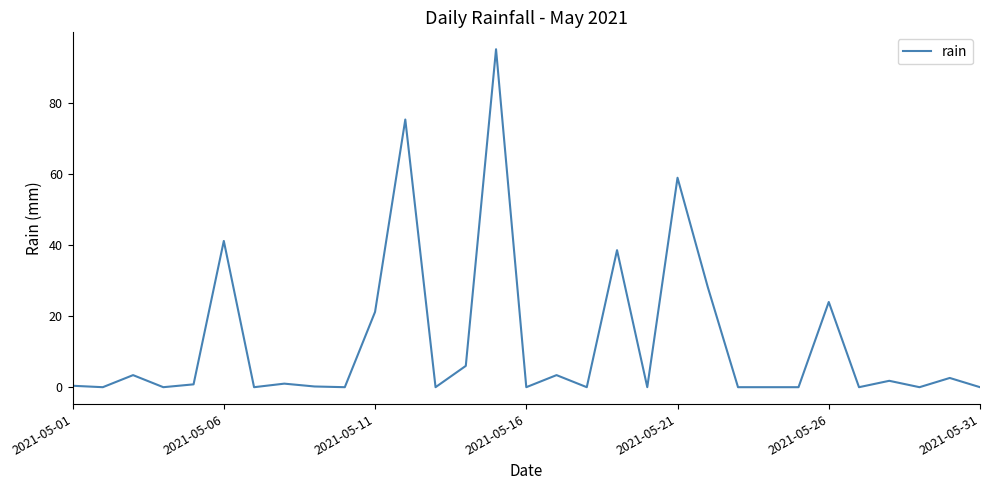

What is the maximum value shown in the chart?

95.2